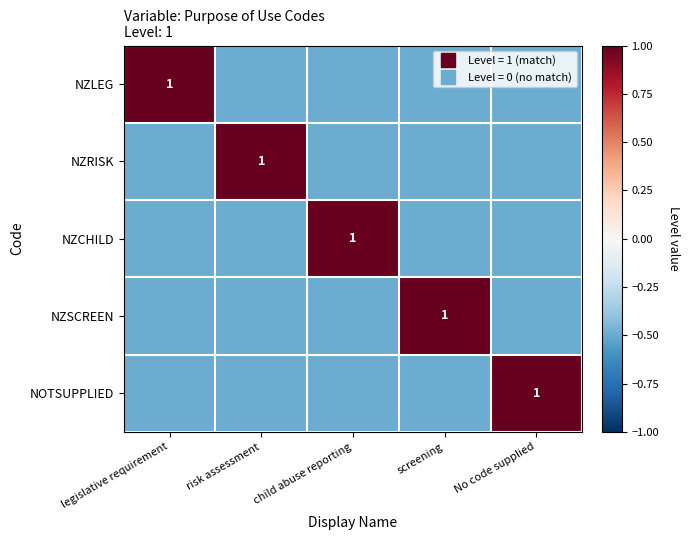

How many values in the NZCHILD series are below 0?

4